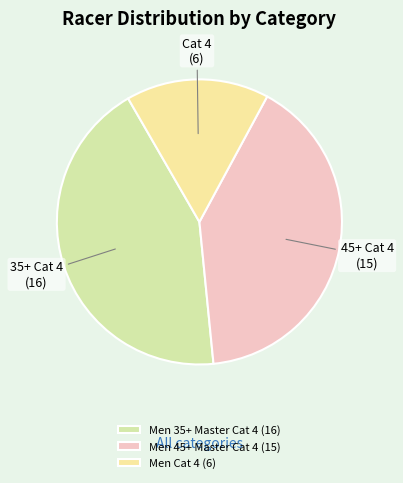

How many segments does this pie chart have?

3